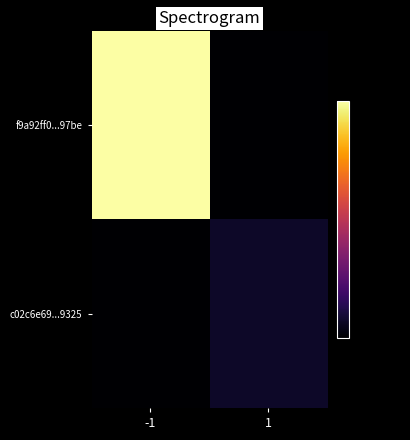

Between 1 and -1, which is larger?

-1